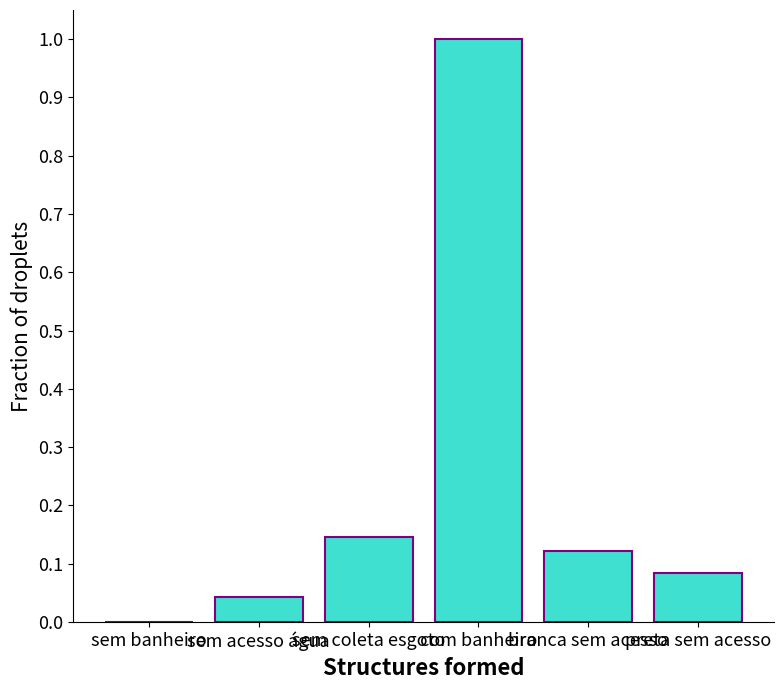

At which category does the chart reach its peak across all series?

com banheiro